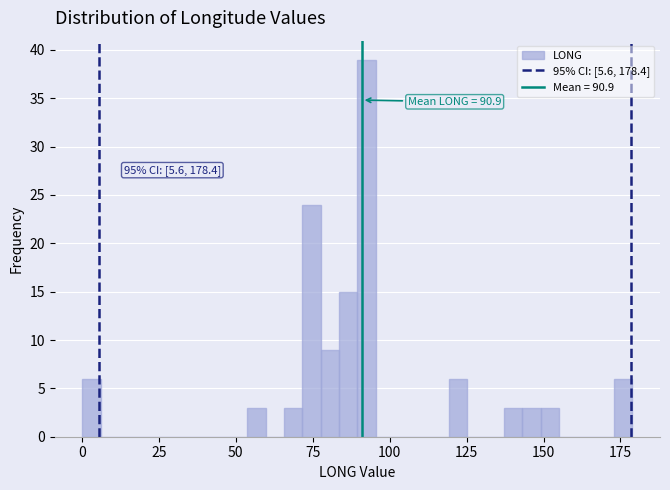

Read against the x-axis, roughly where is the centre of the tallest bar?

90